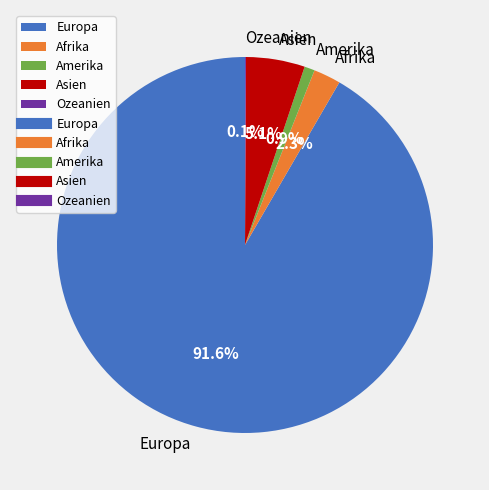

Which has a higher value, Amerika or Europa?

Europa